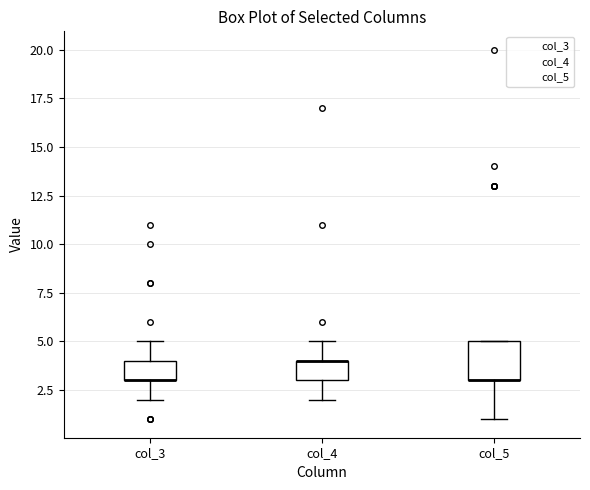

Reading left to right, transcribe this box plot: for each box, give where its median line is, the range the box spans, and where its two whiskers end, as read against the y-axis. The values are not printed on the chart, so give them approximately, as read against the axis.

col_3: median 3 (drawn on the box's lower edge), box 3 to 4, whiskers 2 to 5
col_4: median 4 (drawn on the box's upper edge), box 3 to 4, whiskers 2 to 5
col_5: median 3 (drawn on the box's lower edge), box 3 to 5, whiskers 1 to 5